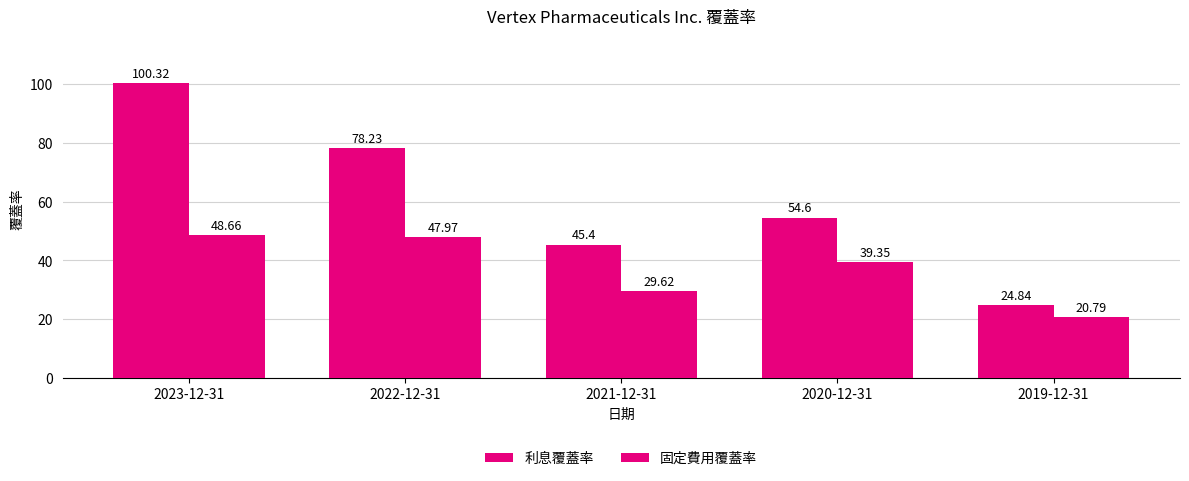

Does the chart contain stacked bars?

No